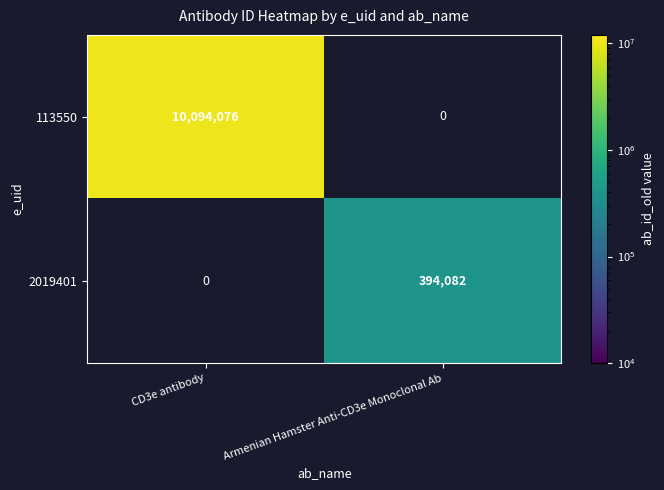

Is it true that 113550 equals 16561783 at CD3e antibody?

False